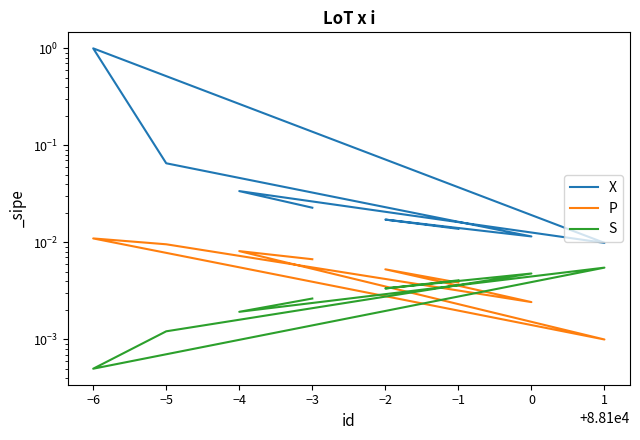

At −6, list the series in order from largest to smallest.

X, P, S